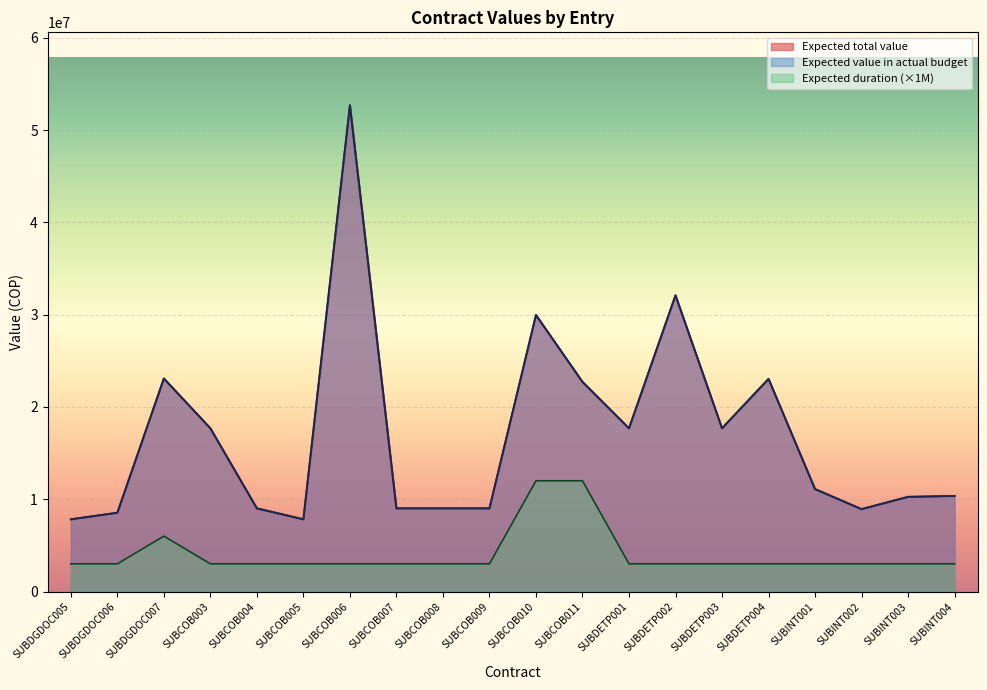

True or false: Expected duration date (number) and Expected total value cross at least once.

False